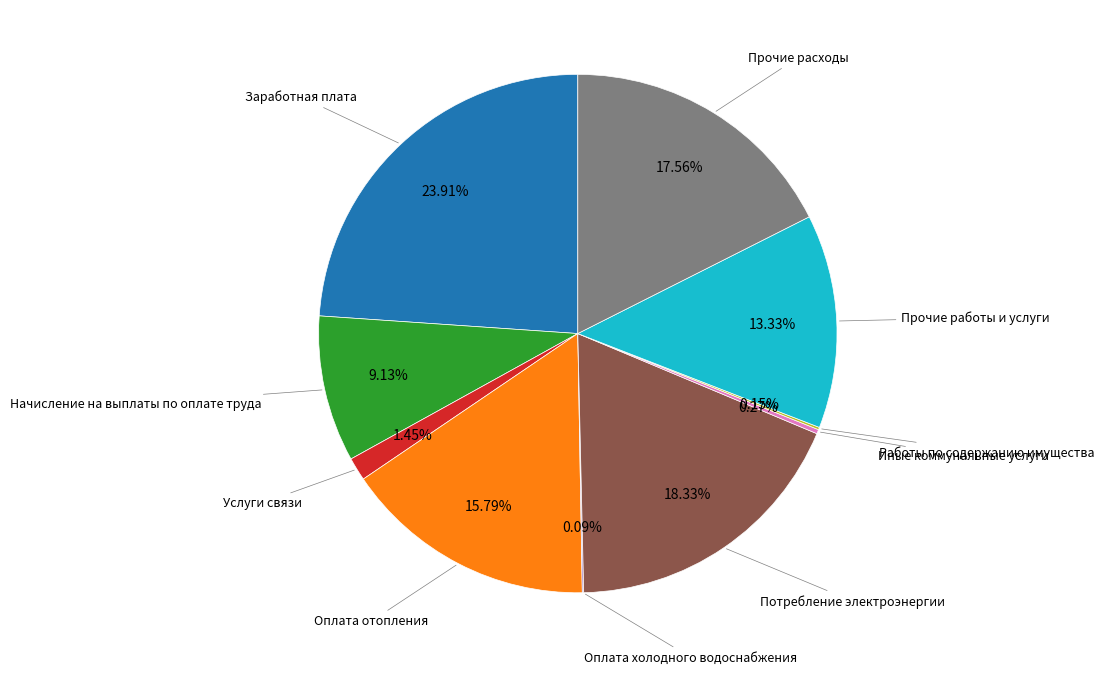

Which slice is the largest?

Заработная плата